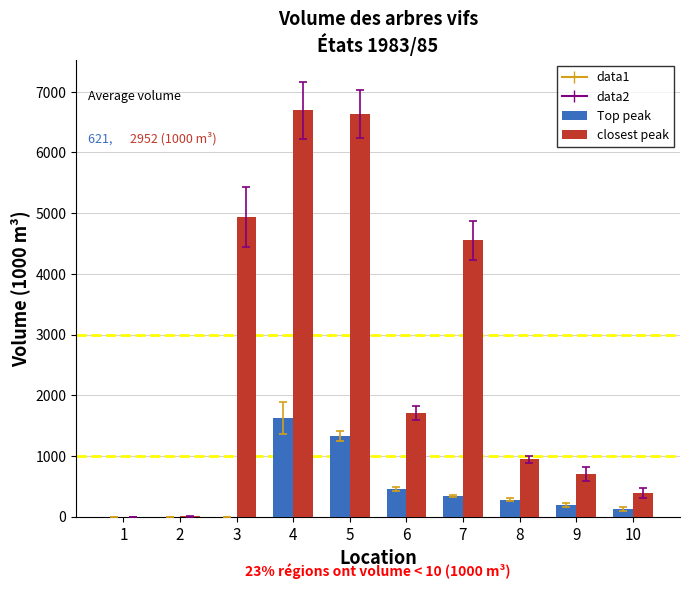

Count the number of categories in the chart.

10